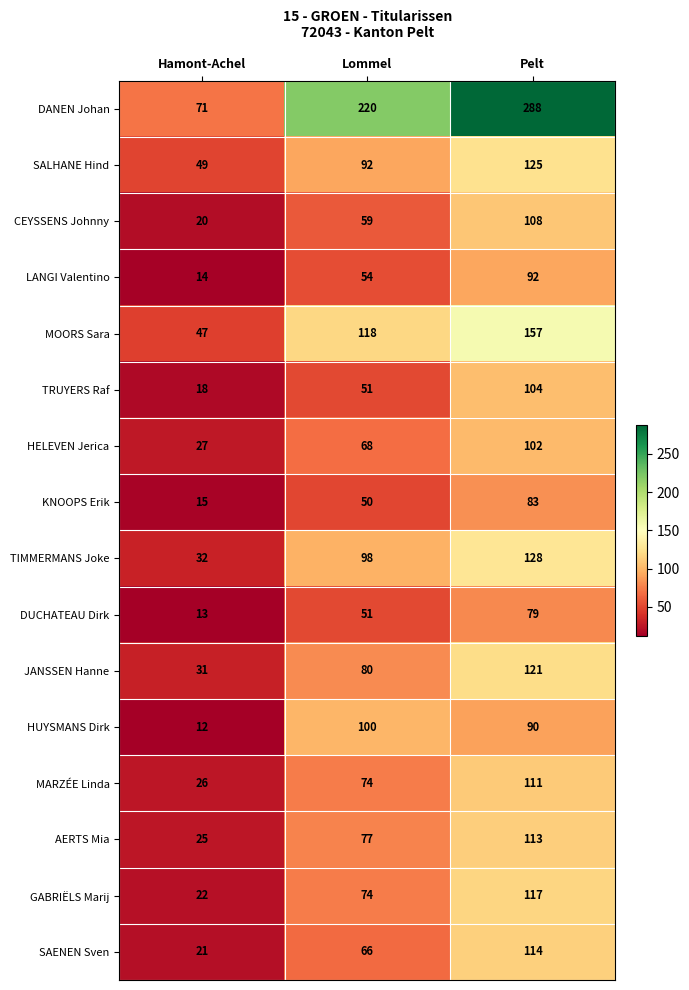

How many distinct data groups are displayed?

16